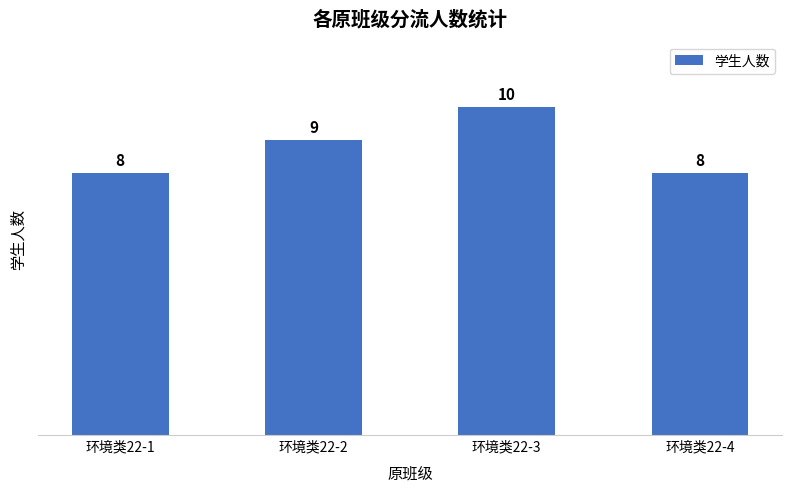

How many series are shown in this chart?

1